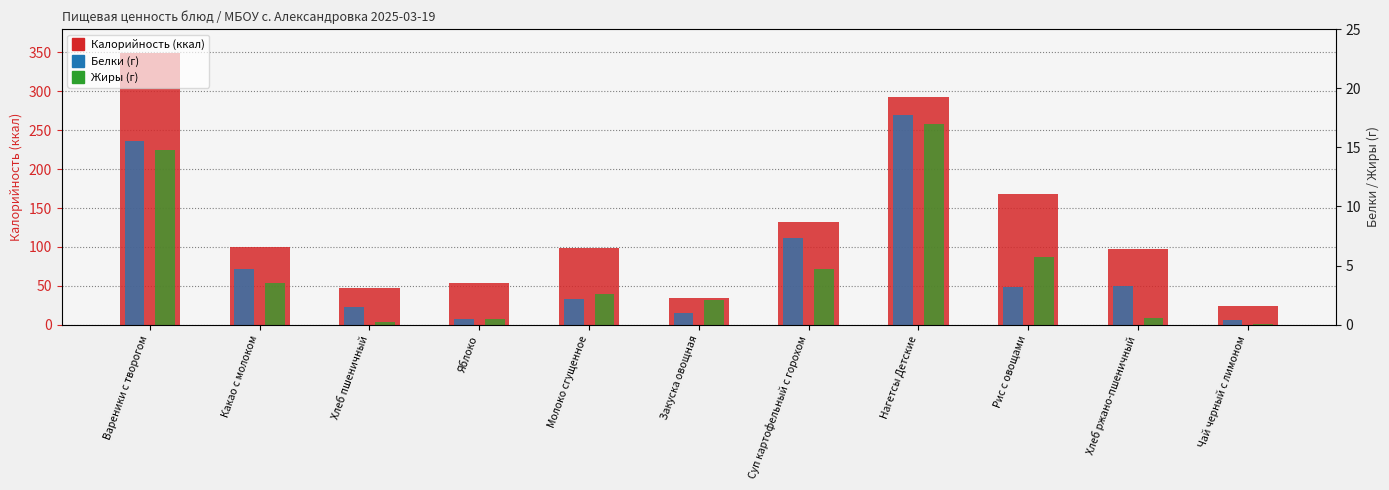

At how many categories does at least one series exceed 260?

2